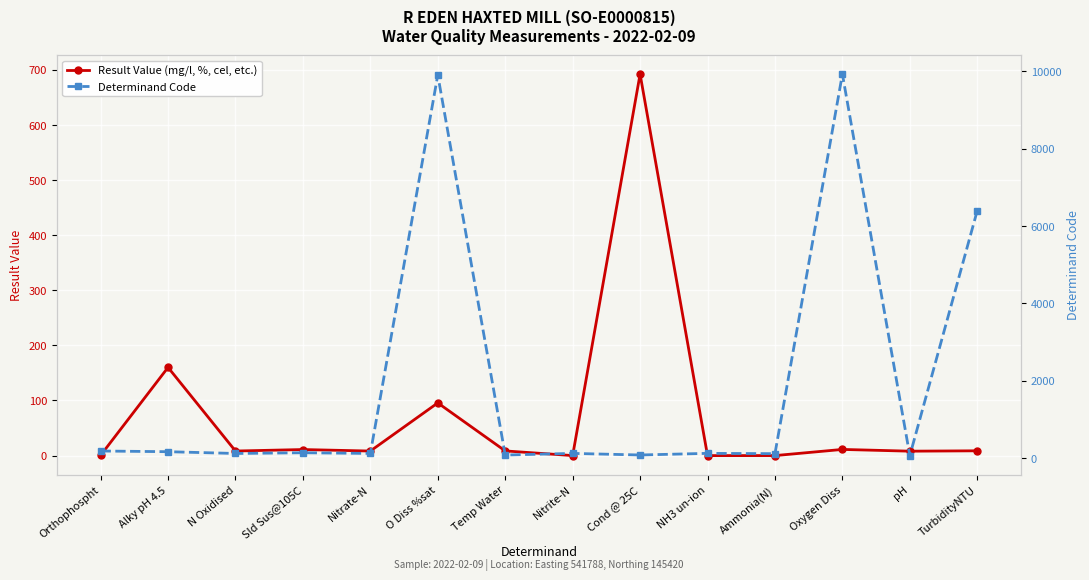

Which series has the largest total across all categories?

Determinand Code